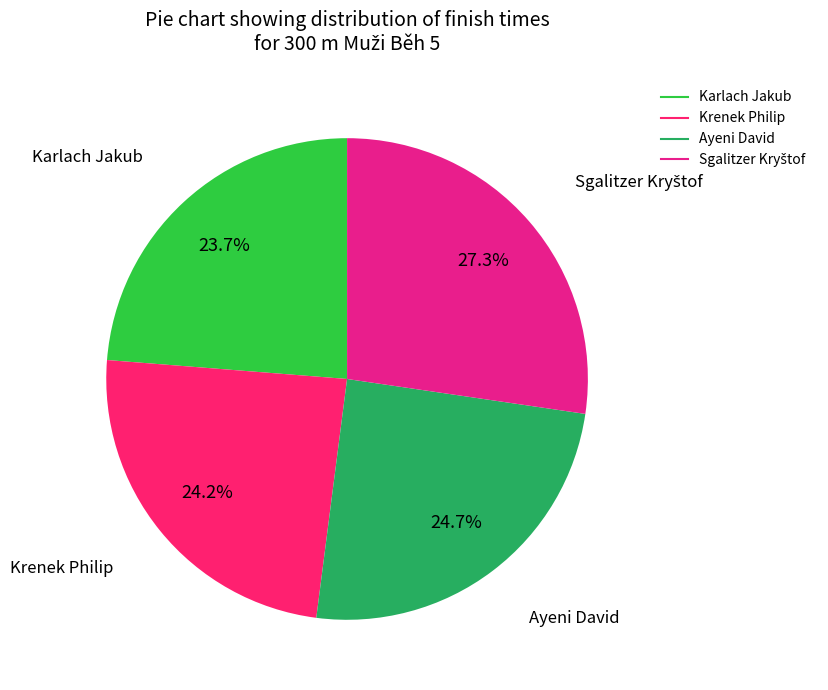

How many segments does this pie chart have?

4